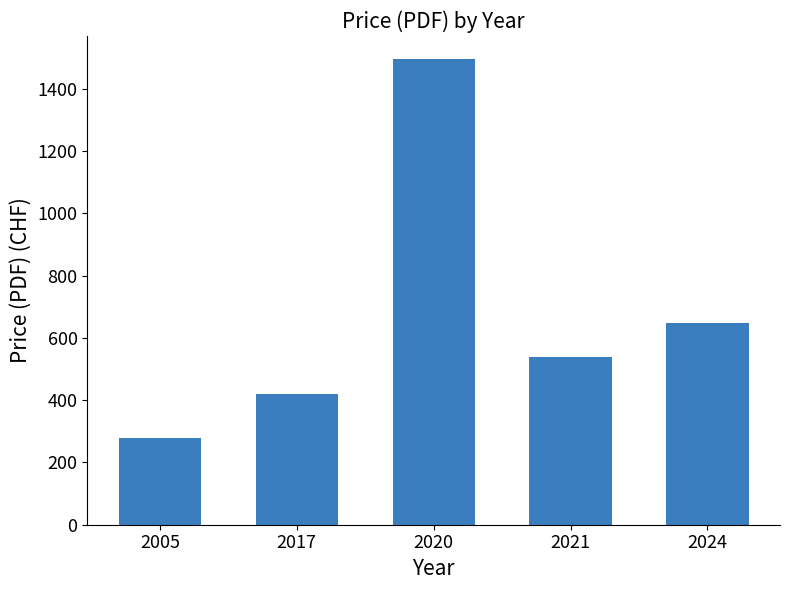

What is the change in value from 2005 to 2024?

+369